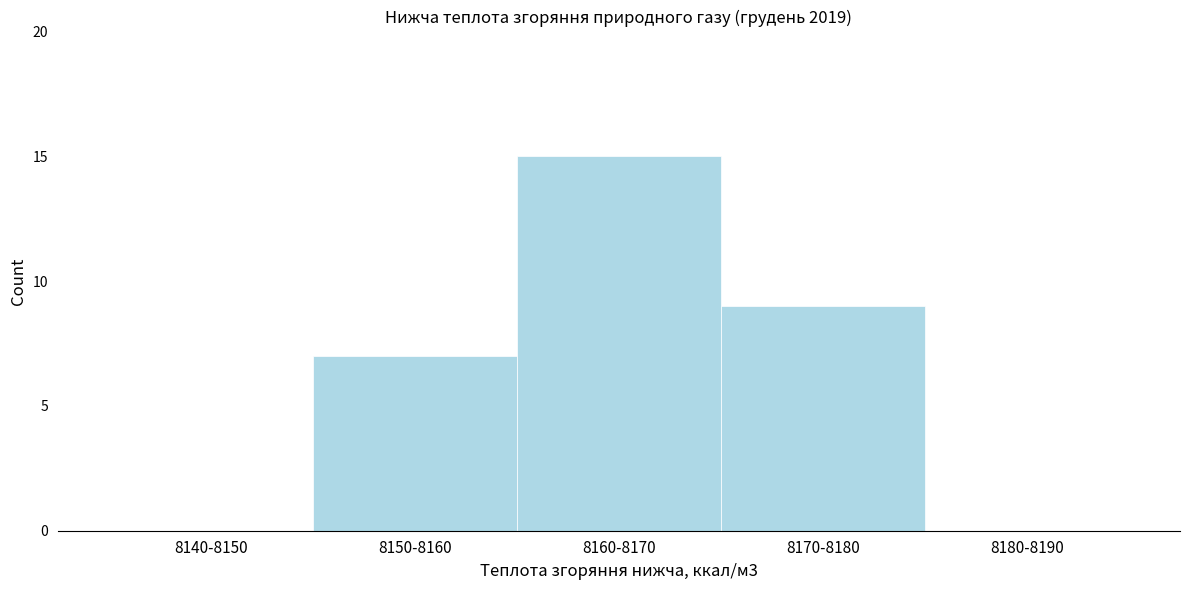

Reading left to right, extract all data points from this chart.

8140-8150=0	8150-8160=7	8160-8170=15	8170-8180=9	8180-8190=0